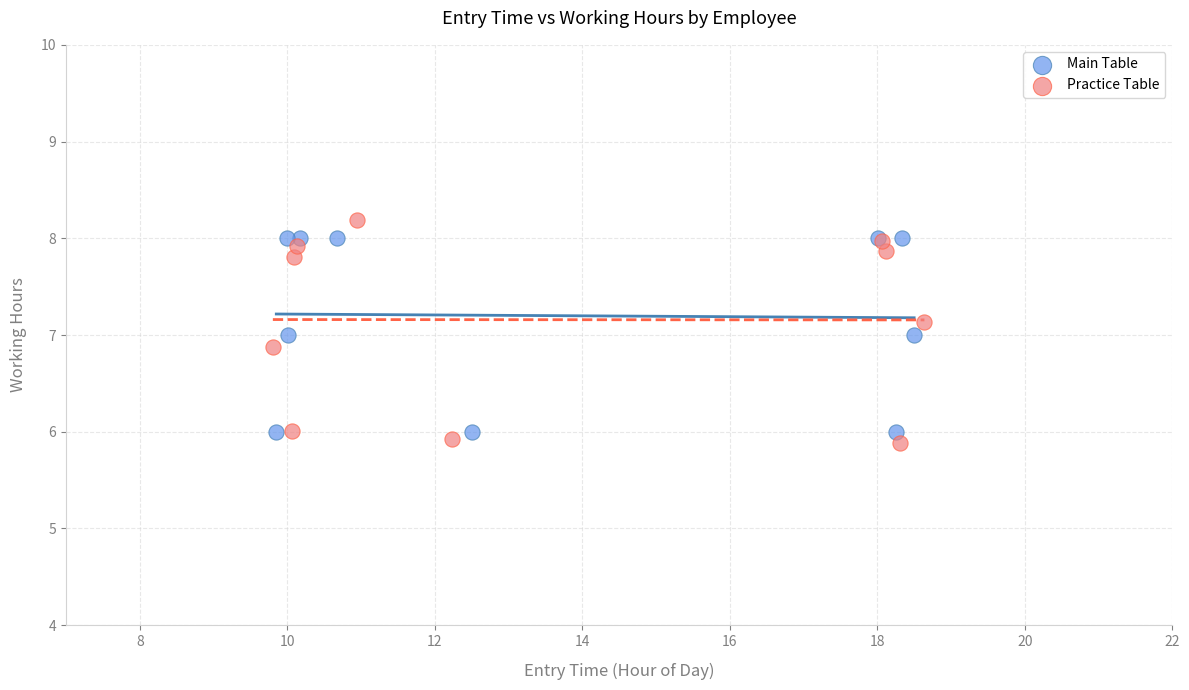

What are all the series names shown in the legend?

Main Table, Practice Table